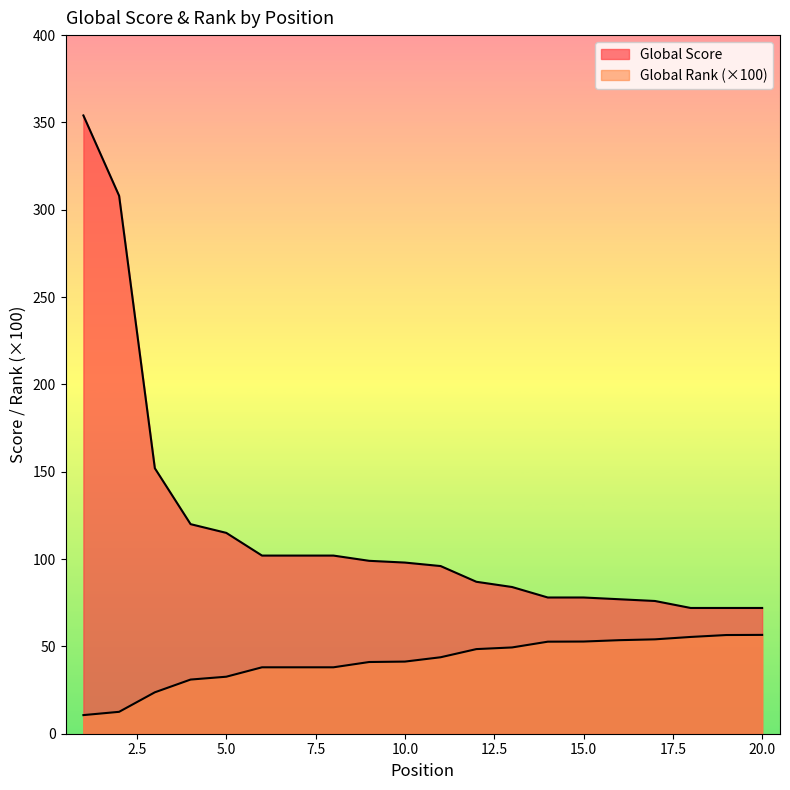

At which label does Global Score reach its minimum?

18